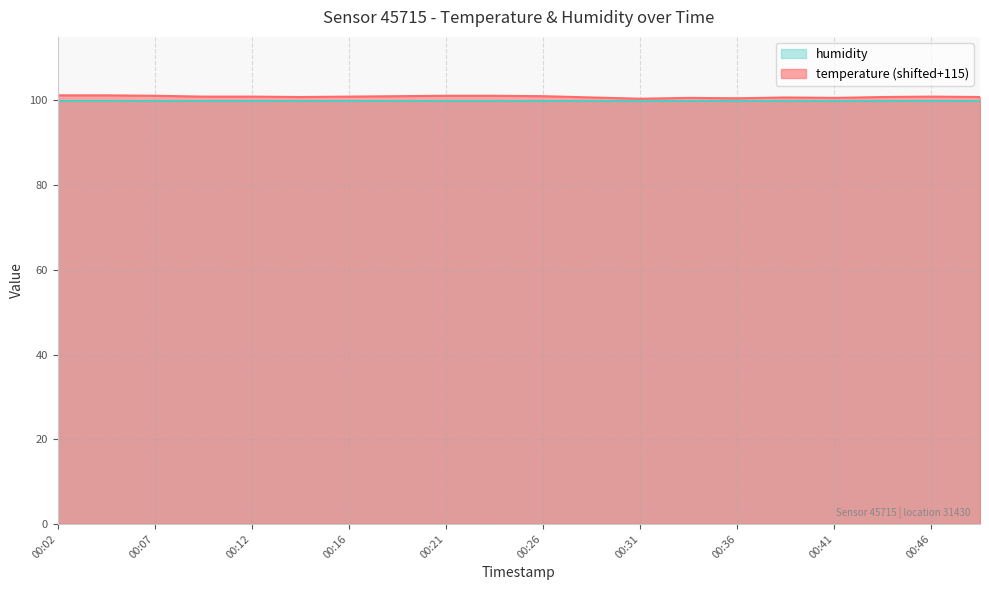

Reading left to right, what are all the values shown in this chart?

00:02=101.2	00:04=101.2	00:07=101.1	00:09=100.9	00:12=100.9	00:14=100.8	00:16=100.9	00:19=101.0	00:21=101.1	00:24=101.1	00:26=101.0	00:29=100.7	00:31=100.4	00:33=100.6	00:36=100.5	00:38=100.7	00:41=100.6	00:43=100.8	00:46=100.9	00:48=100.8